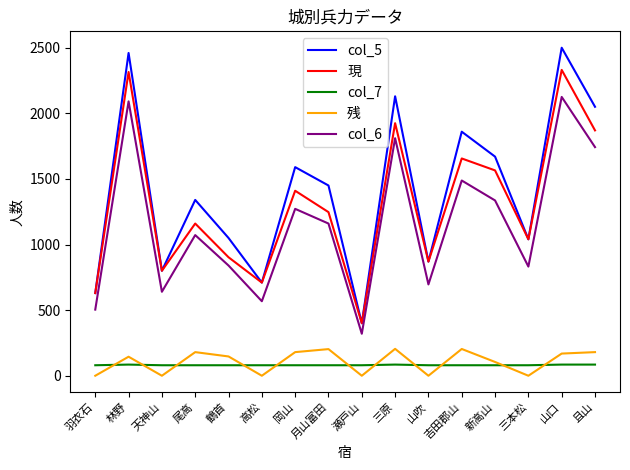

True or false: 残 and 現 intersect in this chart.

False